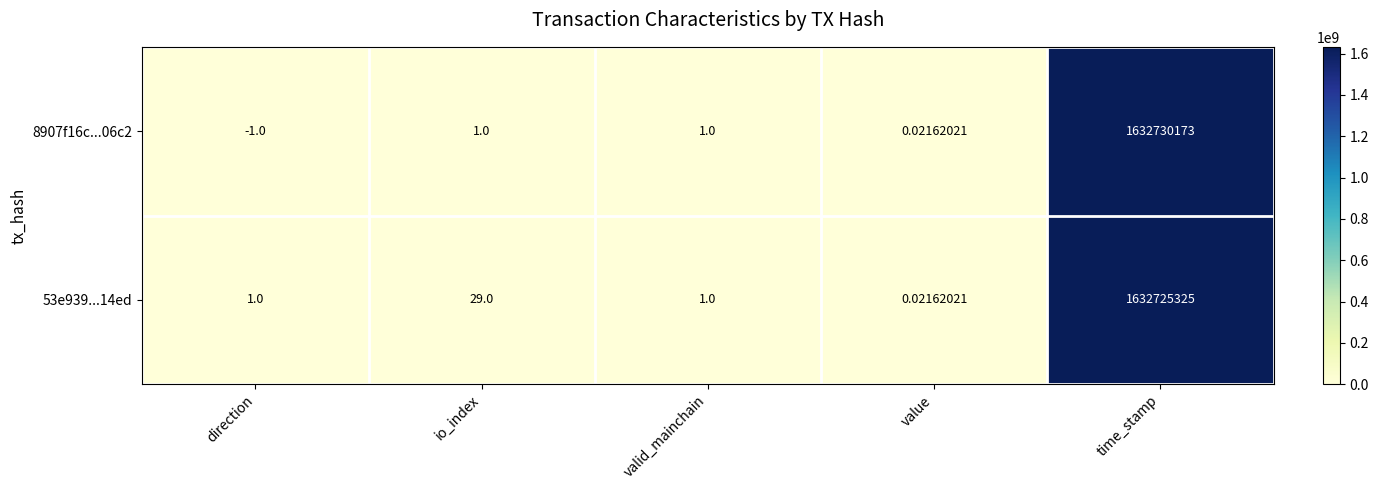

How many distinct data groups are displayed?

2